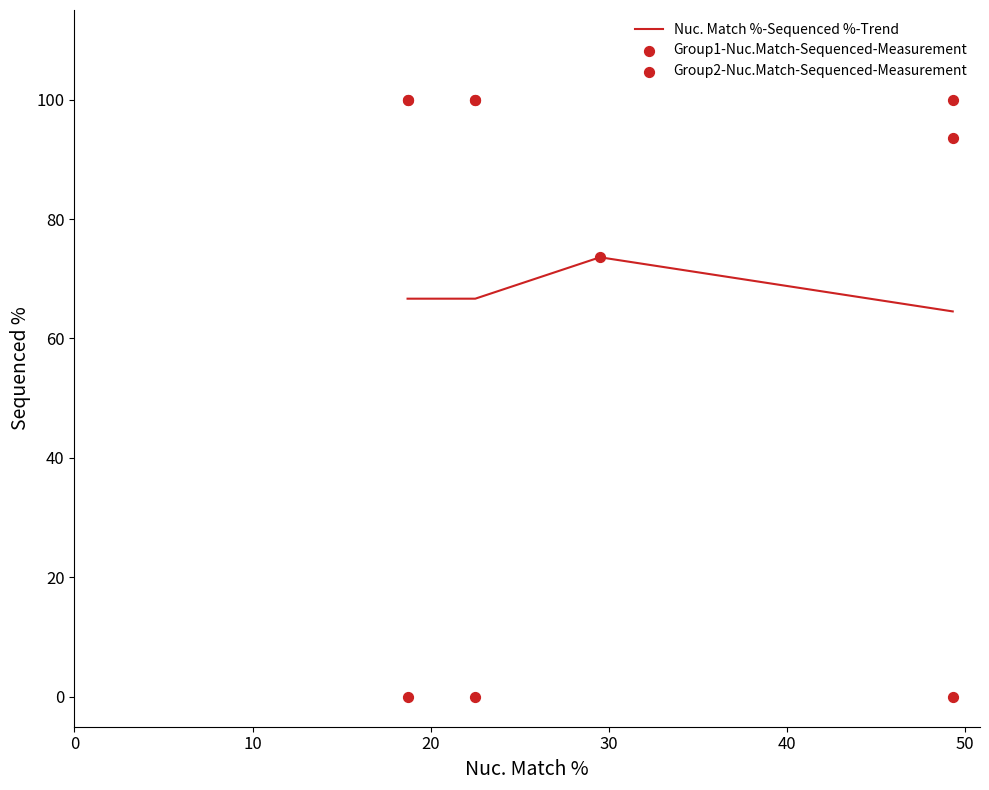

What is the maximum value for Nuc. Match %-Sequenced %-Trend?

73.6